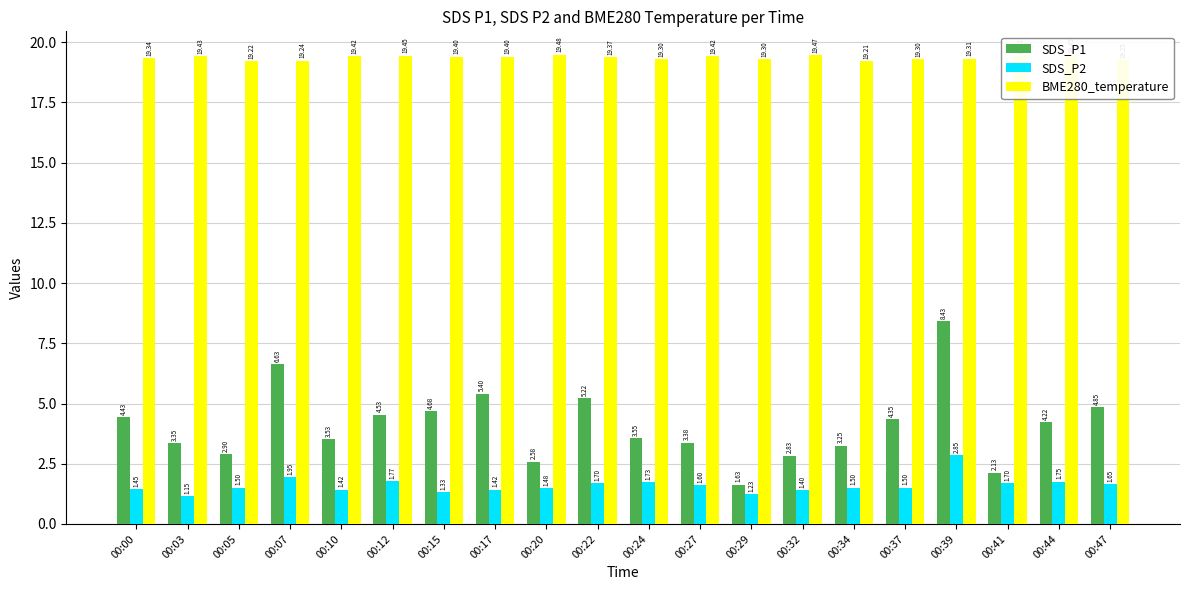

At which category is the sum across all series the highest?

00:39